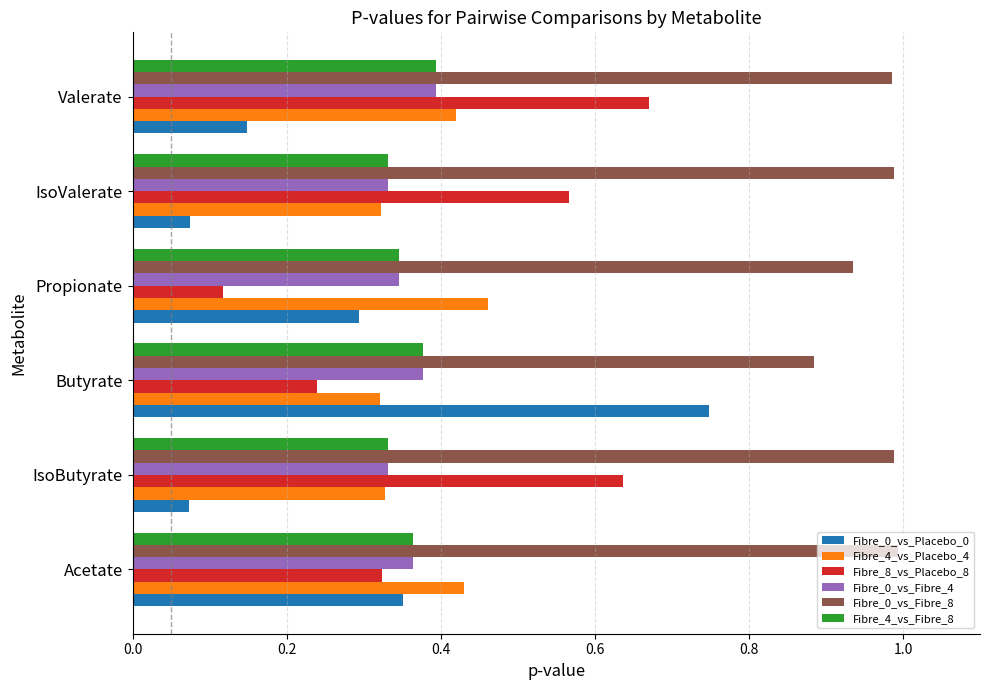

The Fibre_0_vs_Fibre_8 series shows 1.0 at IsoButyrate. True or false?

True